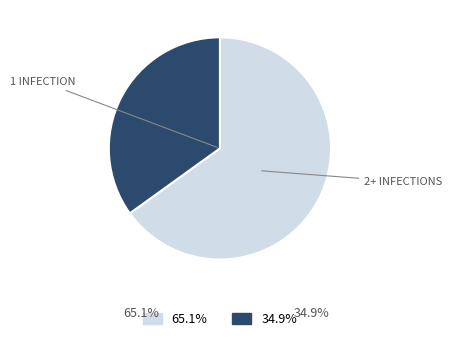

Does any single category account for the majority?

Yes